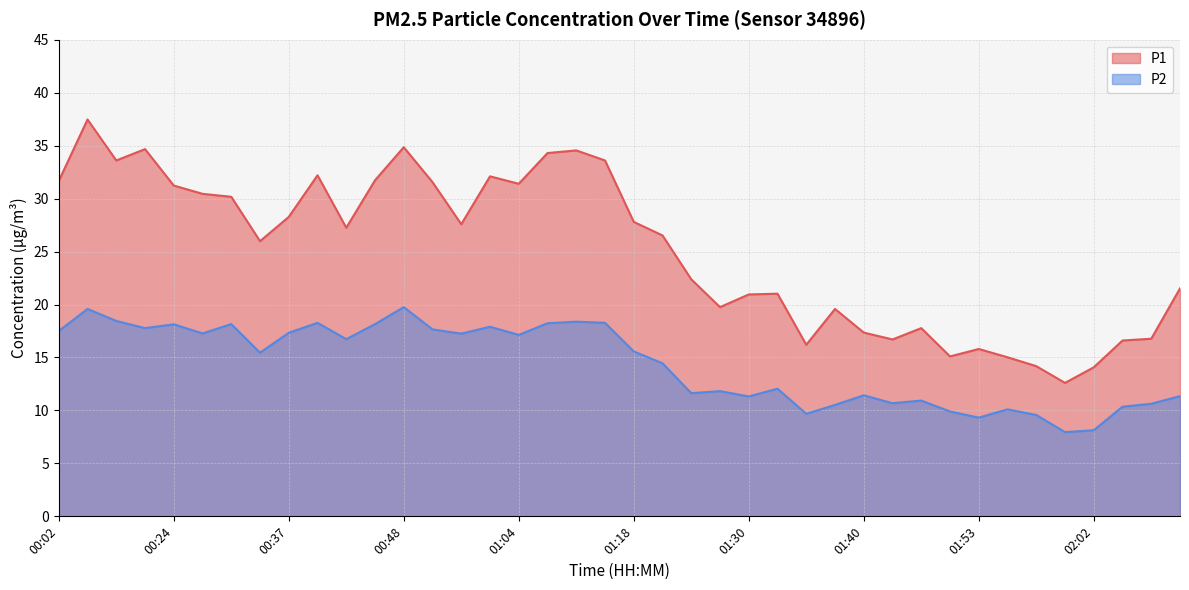

In P1, how many points are higher than both neighbors (excluding endpoints)?

10